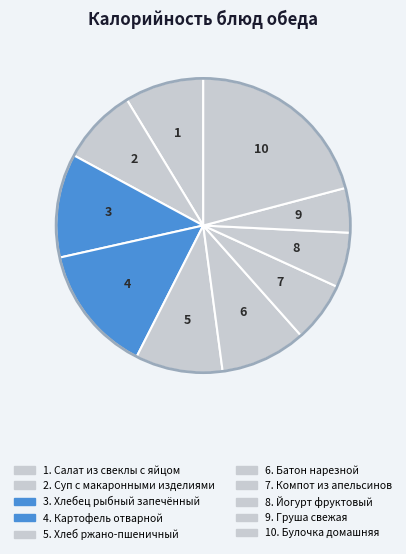

Count the number of slices in the pie.

10